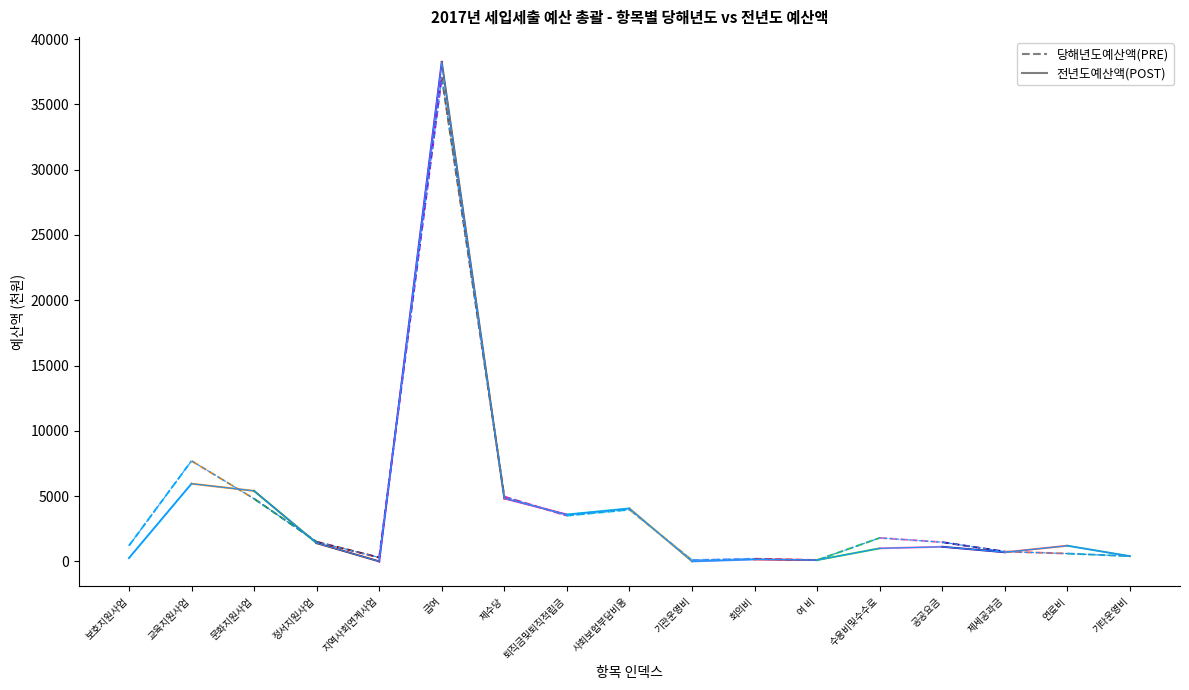

Reading left to right, what are all the values shown in this chart?

당해년도예산액(PRE): 1200.0	7700.0	4800.0	1500.0	300.0	37080.0	4960.0	3503.3	3960.3	100.0	200.0	100.0	1800.0	1470.0	750.0	600.0	400.0
전년도예산액(POST): 255.0	5950.0	5400.0	1400.0	0.0	38255.0	4820.0	3589.5	4057.8	0.0	150.0	100.0	1000.0	1120.0	700.0	1200.0	400.0